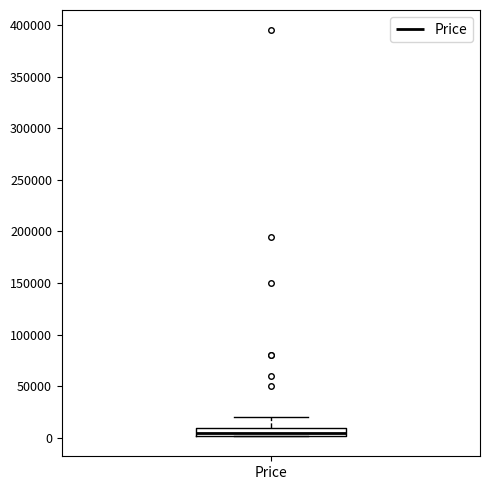

Where is the lower edge of the box for Price on the y-axis? The values are not printed on the chart, so give them approximately, as read against the axis.

0